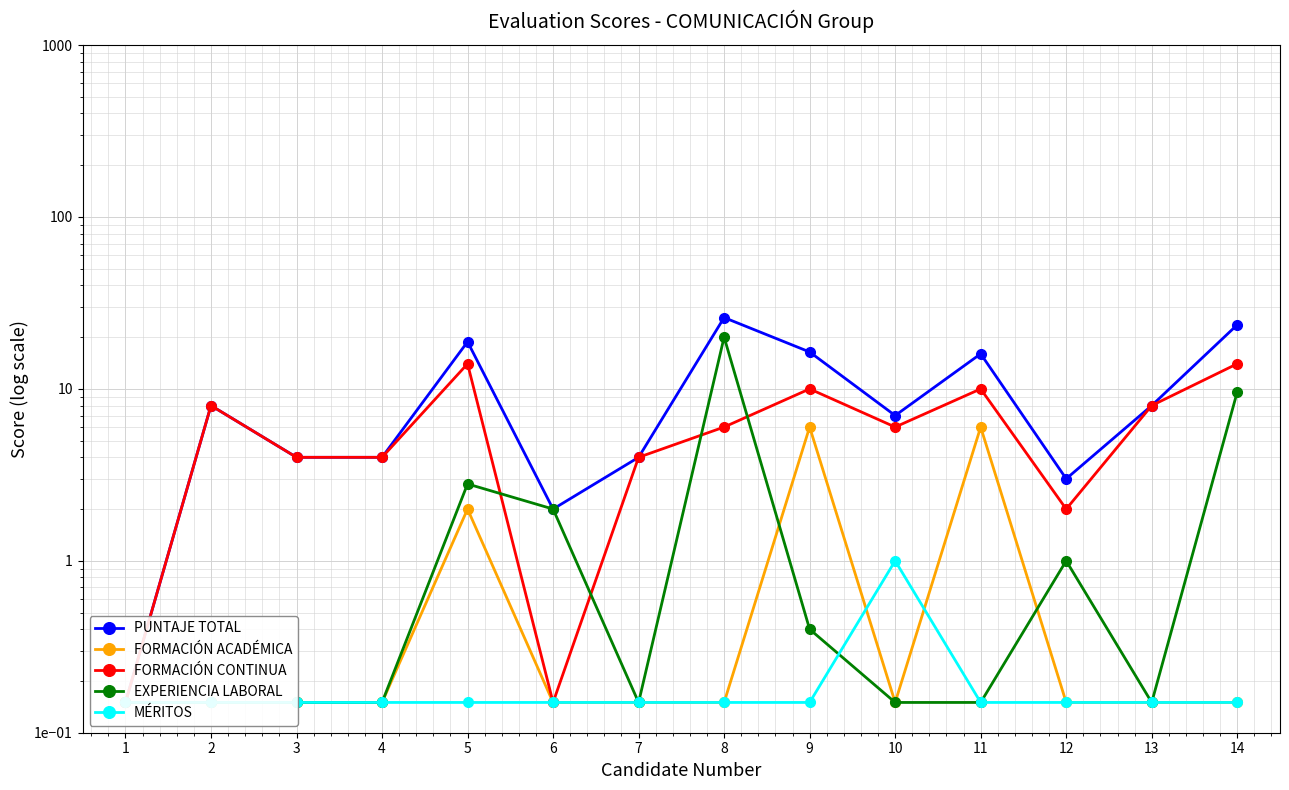

What are all the series names shown in the legend?

PUNTAJE TOTAL, FORMACIÓN ACADÉMICA, FORMACIÓN CONTINUA, EXPERIENCIA LABORAL, MÉRITOS